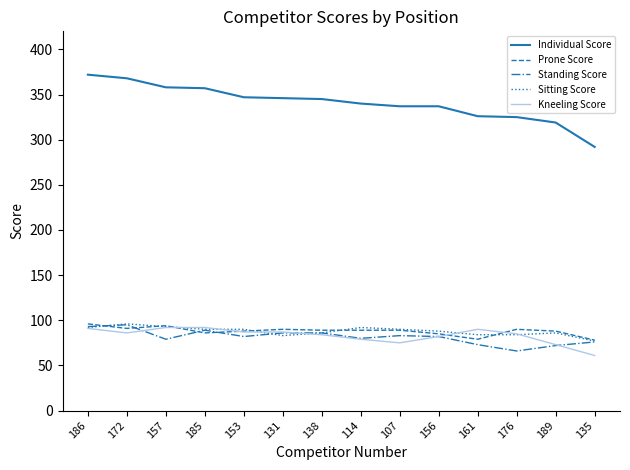

Which category has the highest value across all series?

186